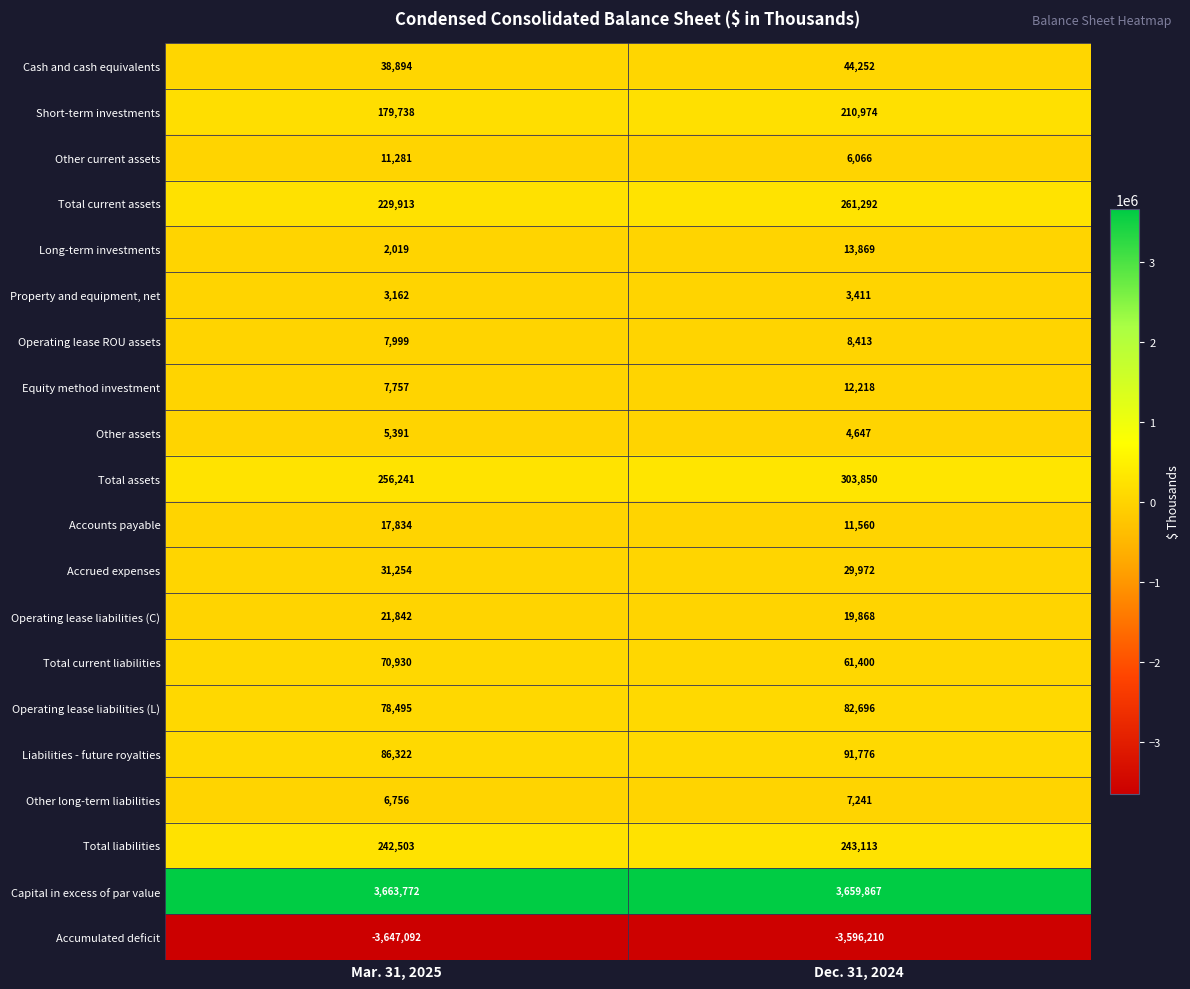

True or false: Accumulated deficit has a value of -1189418 at Mar. 31, 2025.

False